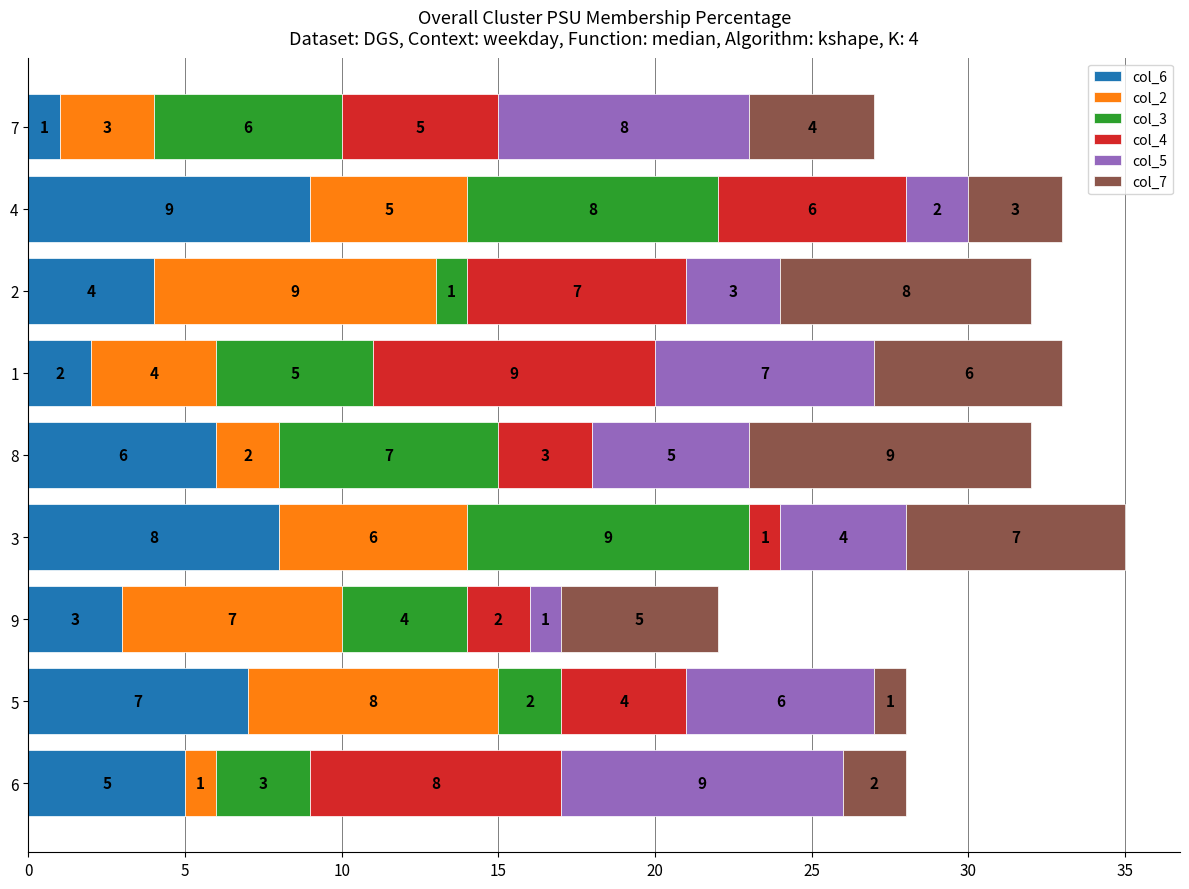

At which label does col_6 reach its minimum?

7